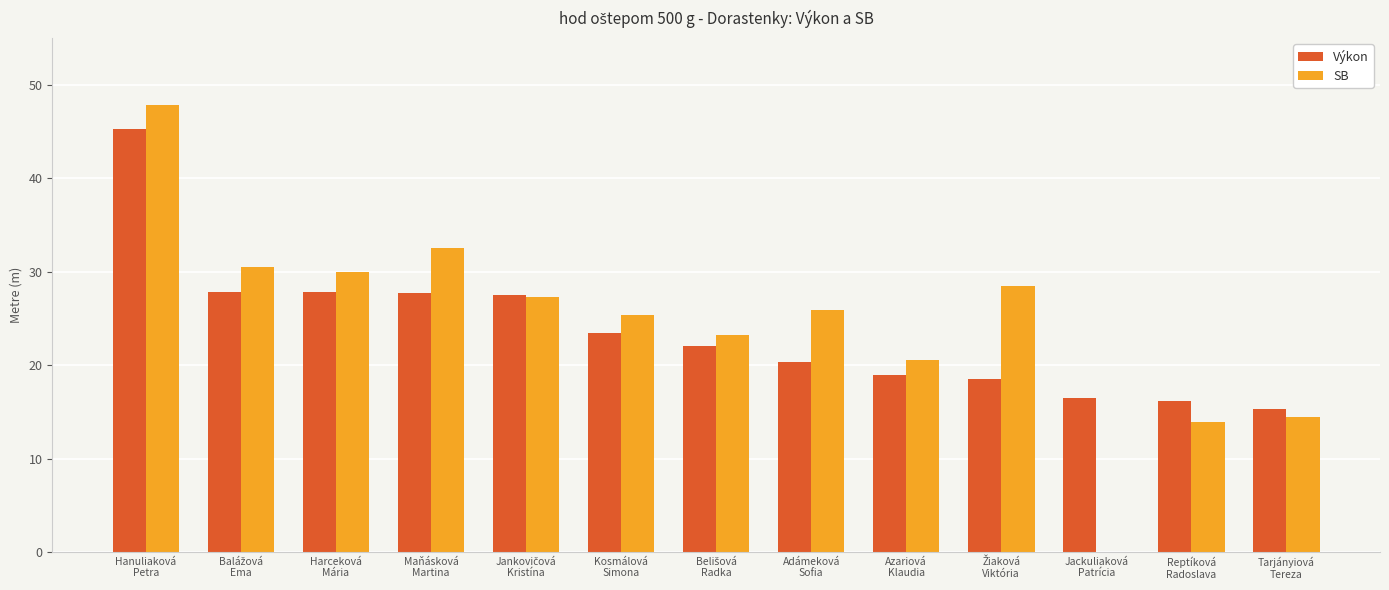

Between Harceková
Mária and Kosmálová
Simona, which series saw the biggest shift?

SB